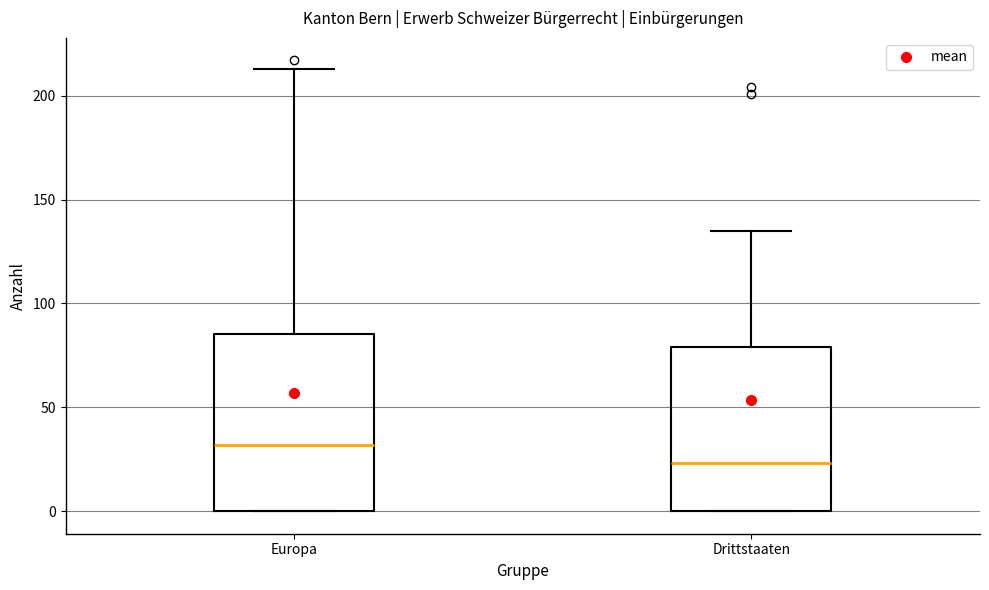

Comparing the boxes themselves (not the whiskers), which one is the tallest?

Europa